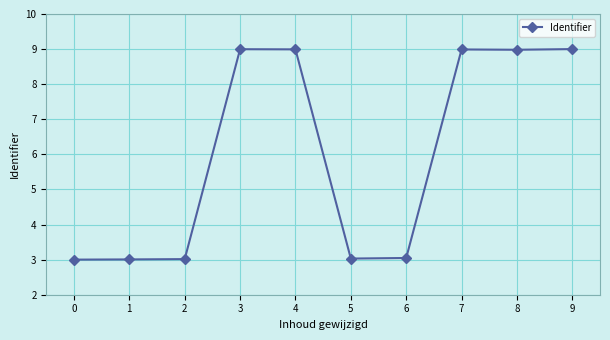

Where does the data first go above 8?

3